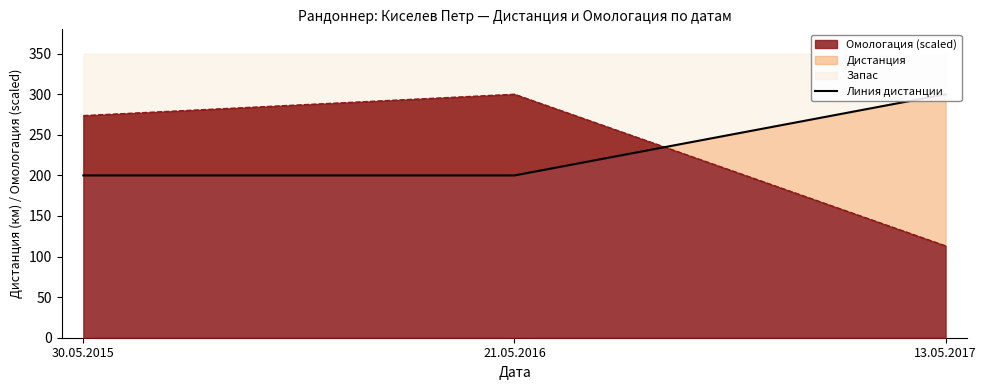

Which label corresponds to the smallest value in the chart?

30.05.2015